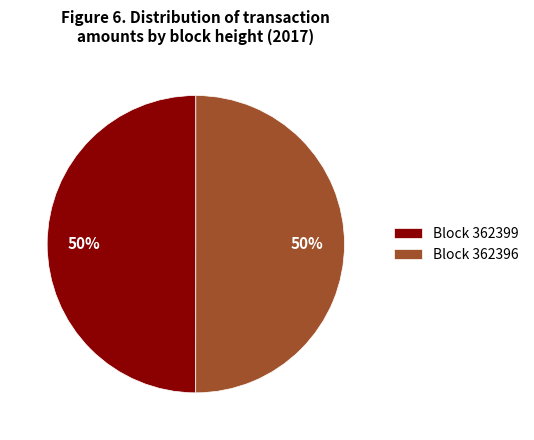

Is the sum of Block 362399 and Block 362396 greater than half?

Yes